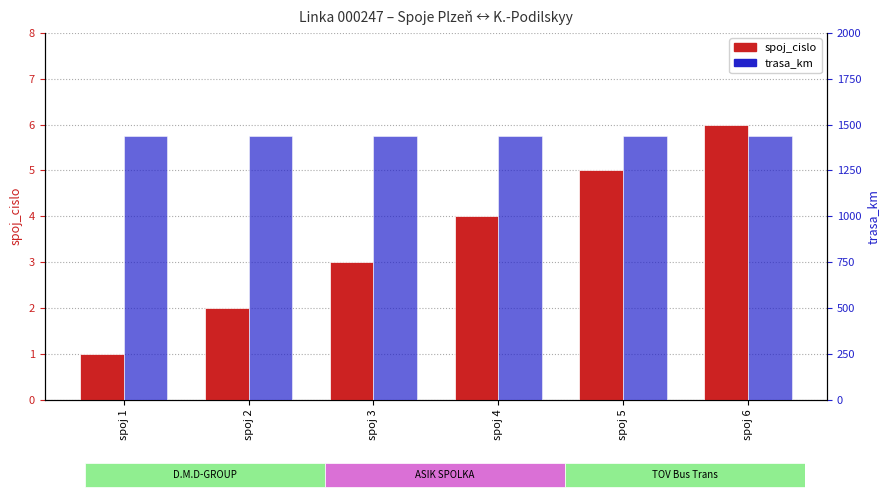

Which category has the lowest value in the spoj_cislo series?

spoj 1